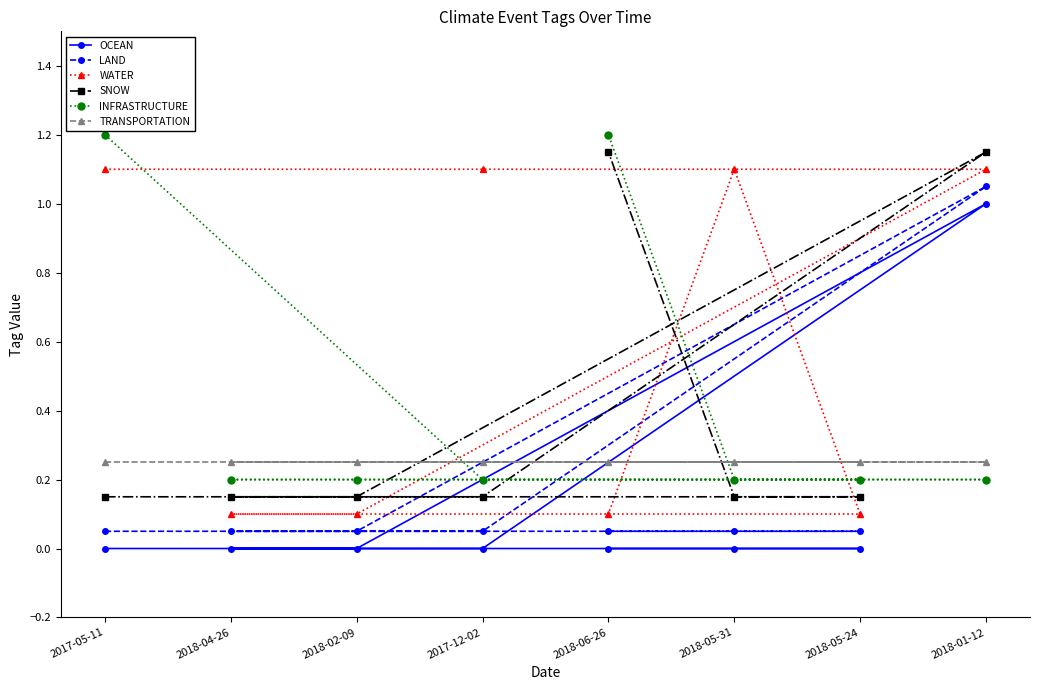

Is it true that OCEAN equals 0.0 at 2018-06-26?

True